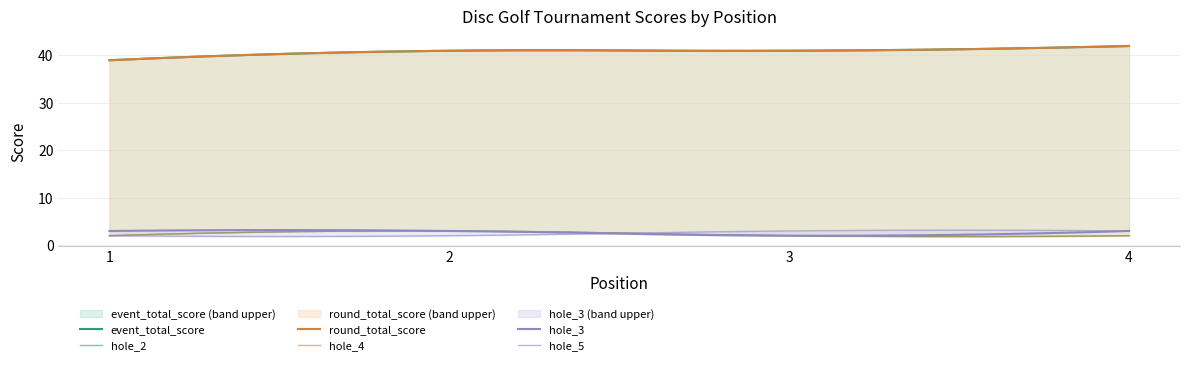

Rank the series at 1 from highest to lowest value.

event_total_score, round_total_score, hole_3, hole_2, hole_4, hole_5